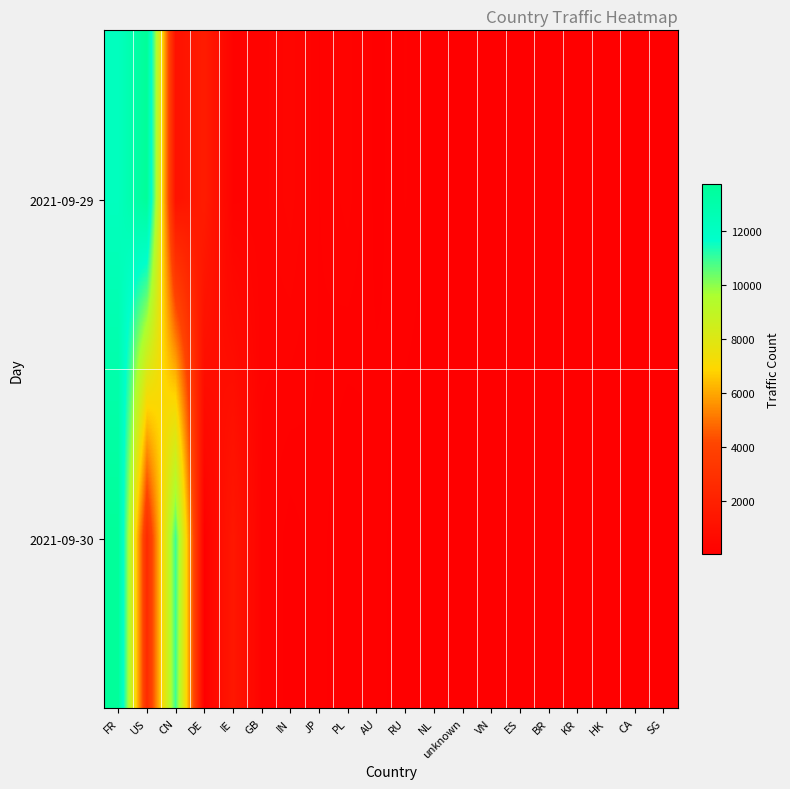

At which category does the chart reach its minimum across all series?

PL